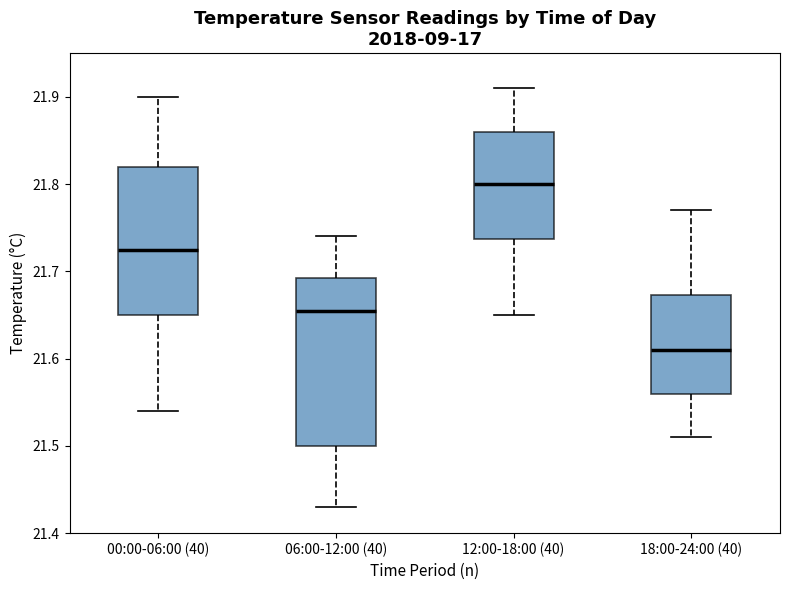

Reading left to right, read every box against the y-axis: the position of its median line, the range the box covers, and the ends of its whiskers. The values are not printed on the chart, so give them approximately, as read against the axis.

00:00-06:00 (40): median 21.73, box 21.65 to 21.82, whiskers 21.54 to 21.90
06:00-12:00 (40): median 21.66, box 21.50 to 21.69, whiskers 21.43 to 21.74
12:00-18:00 (40): median 21.80, box 21.74 to 21.86, whiskers 21.65 to 21.91
18:00-24:00 (40): median 21.61, box 21.56 to 21.67, whiskers 21.51 to 21.77